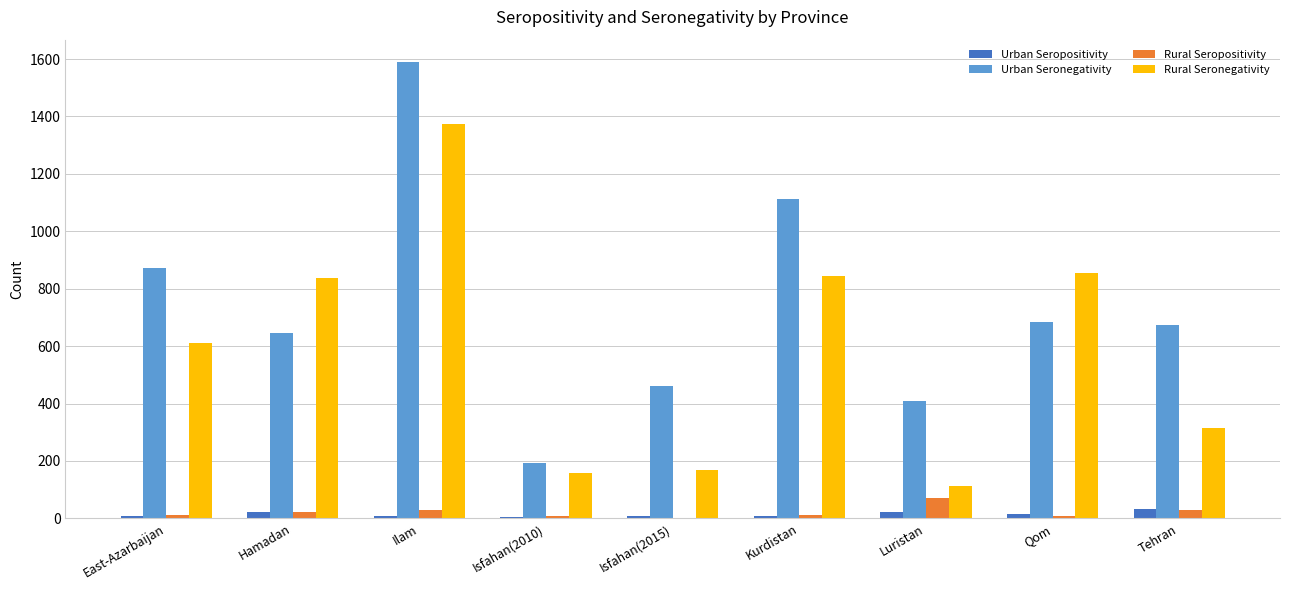

The value of Rural Seronegativity at Hamadan is 837. True or false?

True